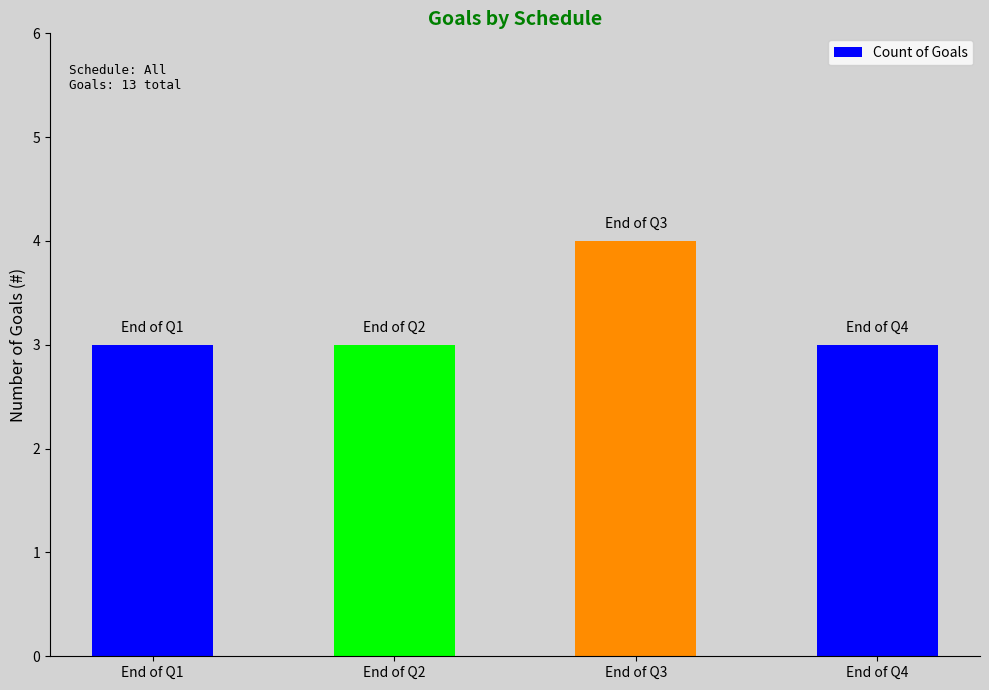

Does the chart contain stacked bars?

No